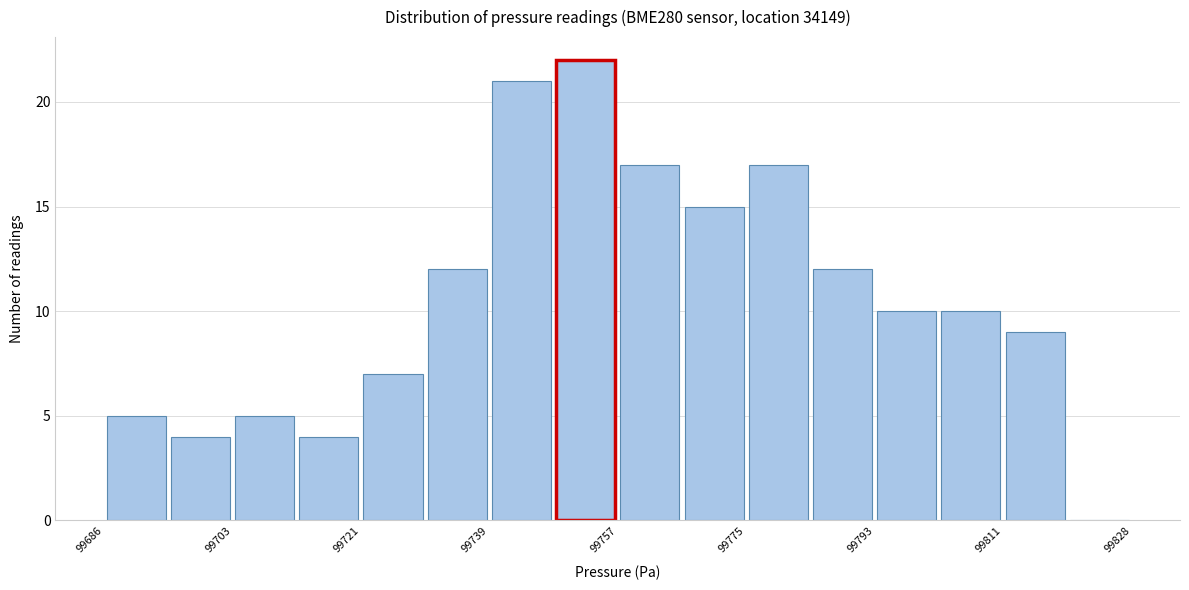

What is the height of the bar covering 99766 to 99776 on the x-axis? Neither the bar edges nor the heights are printed on the chart, so give them approximately, as read against the axes.

15